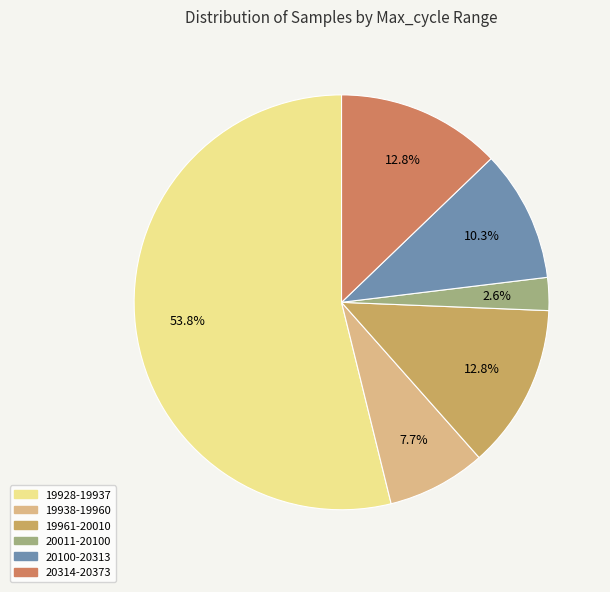

Does any single category account for the majority?

Yes